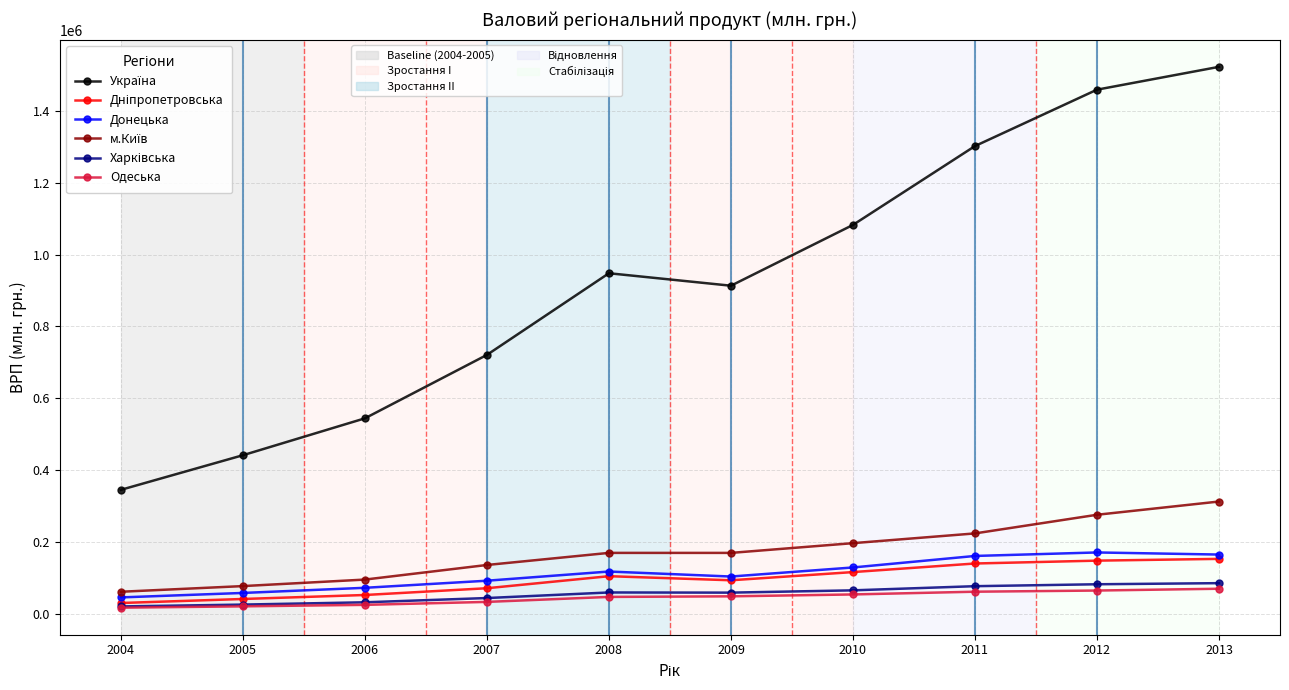

What is the greatest value displayed?

1522657